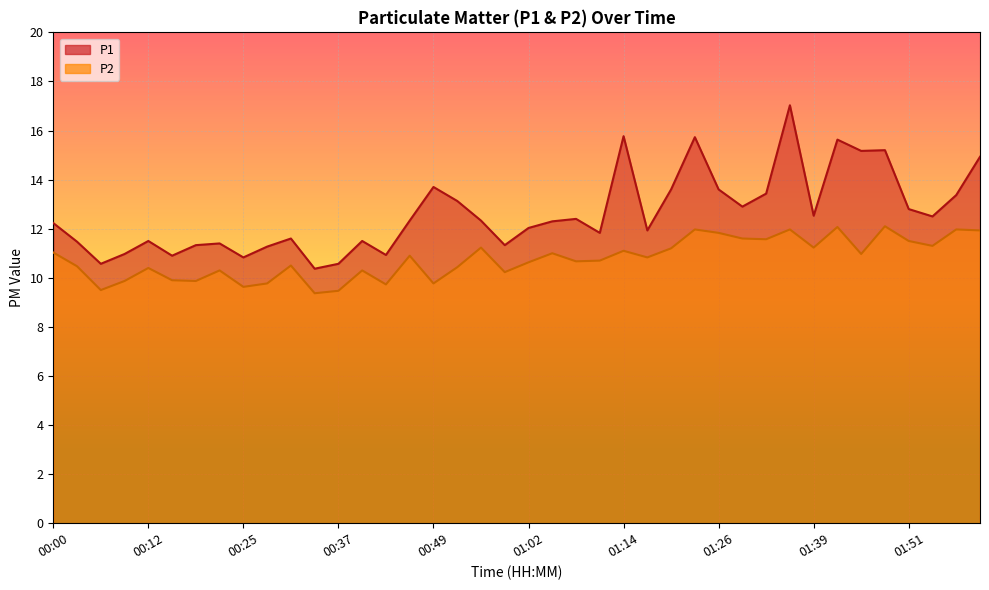

Between 01:36 and 01:39, which series saw the biggest shift?

P1